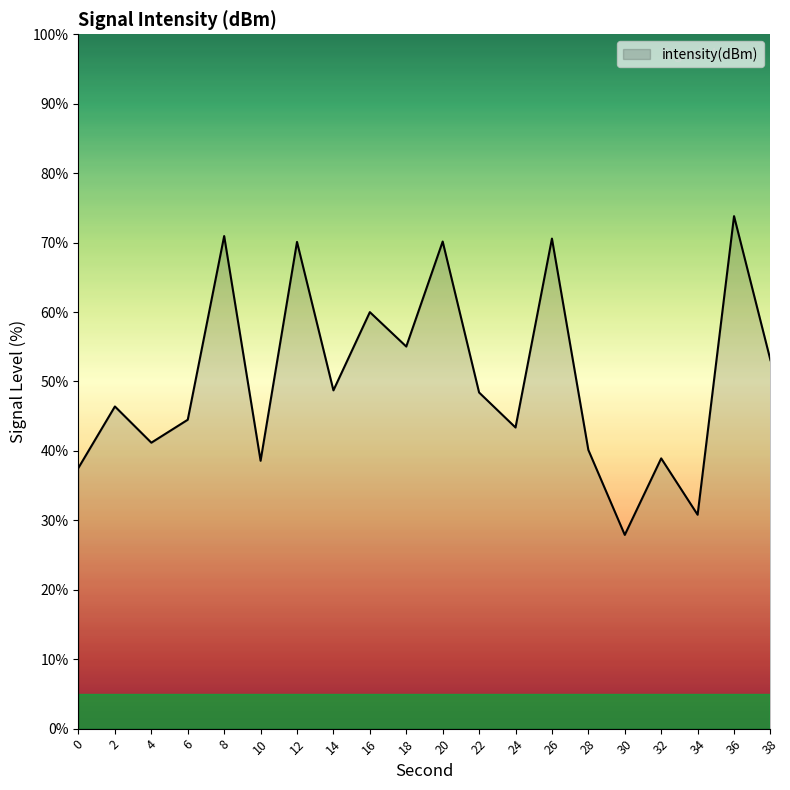

What is the difference between the values at 2 and 30?

18.5